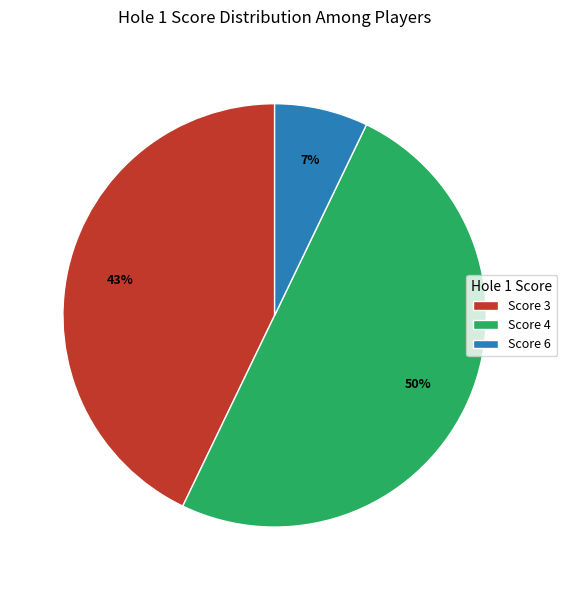

Which has a higher value, Score 3 or Score 4?

Score 4